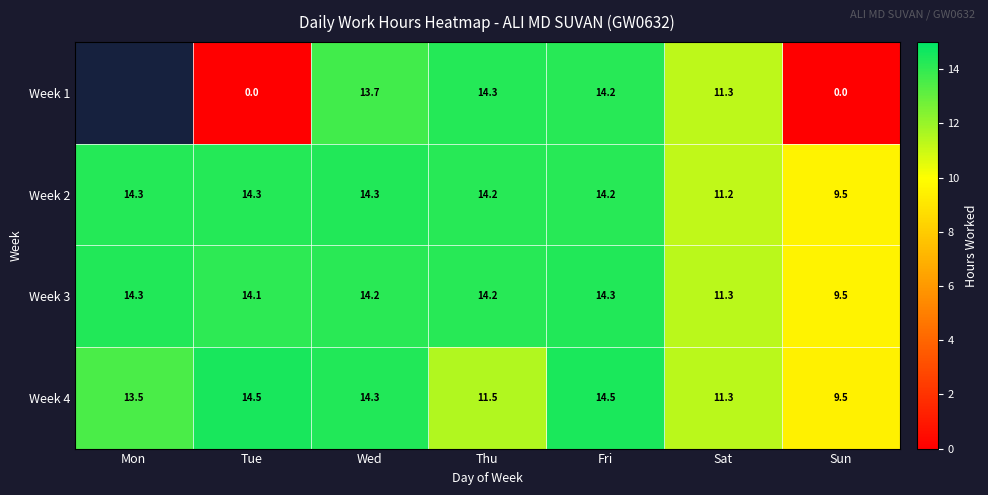

What is the difference between the Week 1 values at Fri and Tue?

14.2